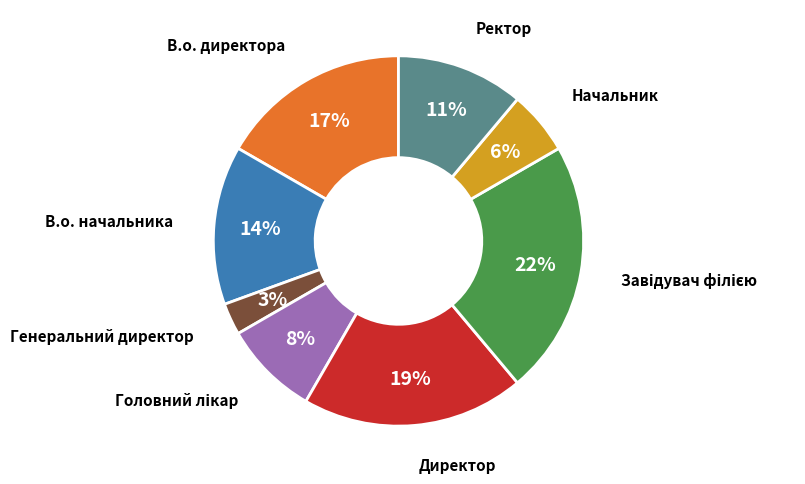

Which has a higher value, В.о. начальника or Директор?

Директор